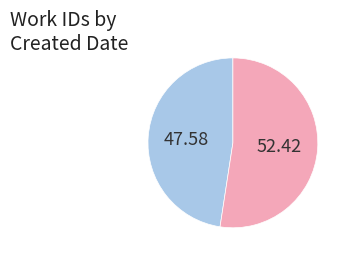

Is there a majority slice in this chart?

Yes